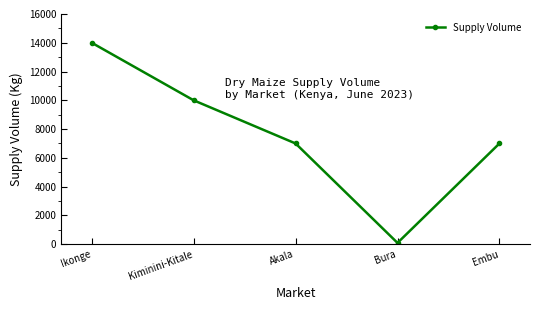

What is the difference between the maximum and second lowest values?

7000